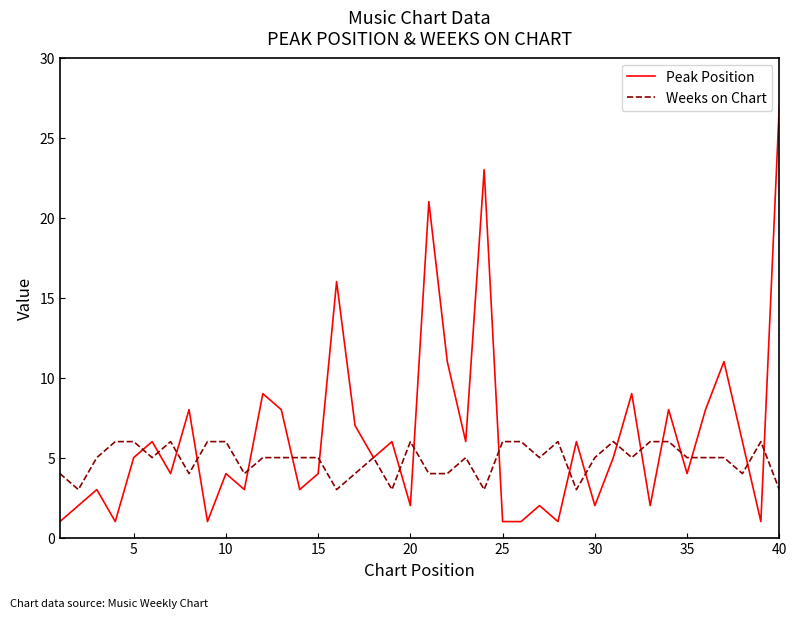

Does the chart have visible grid lines?

No